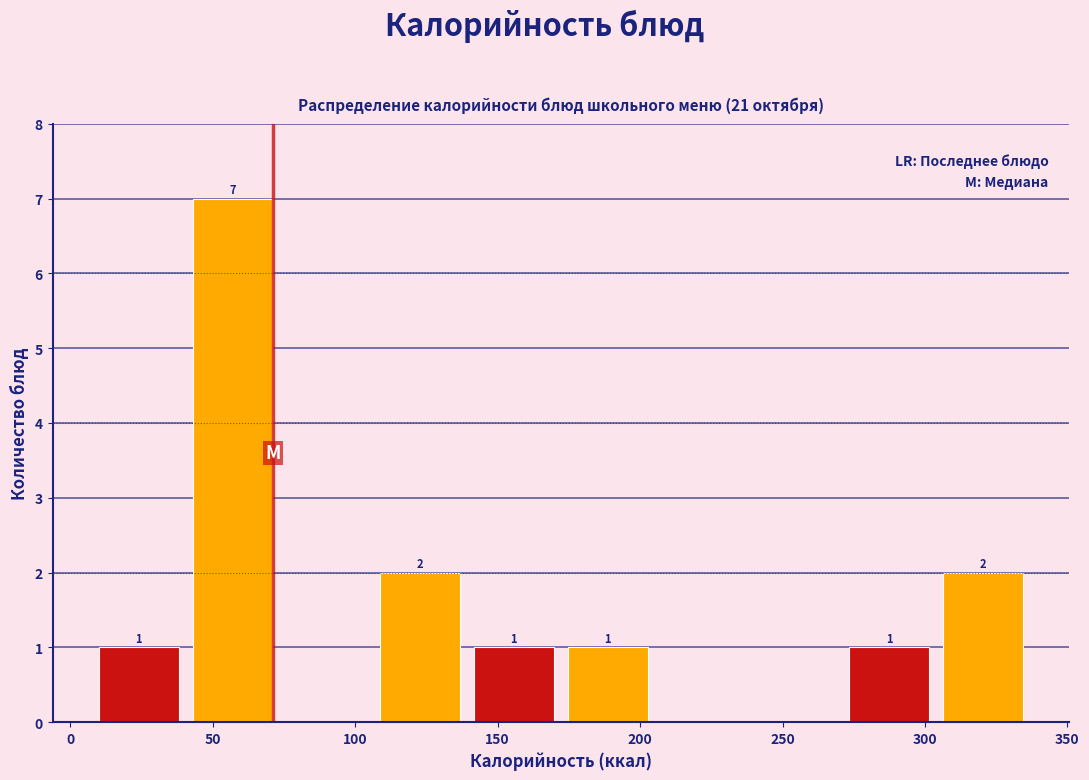

Which range on the x-axis has the tallest bar?

40 to 75